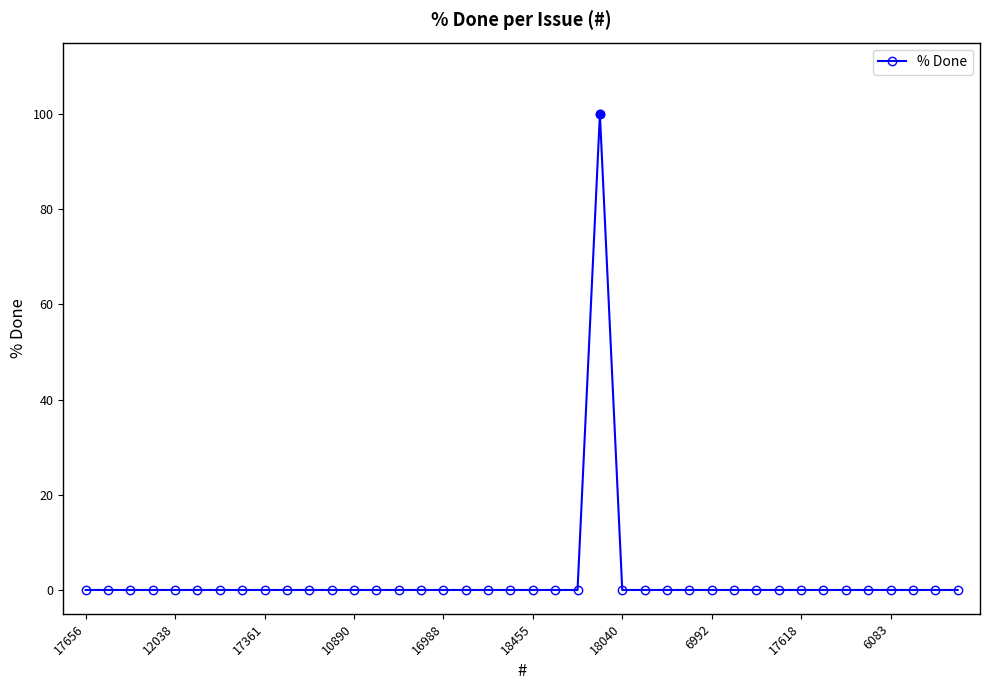

True or false: there are more than 0 points higher than both neighbors.

True